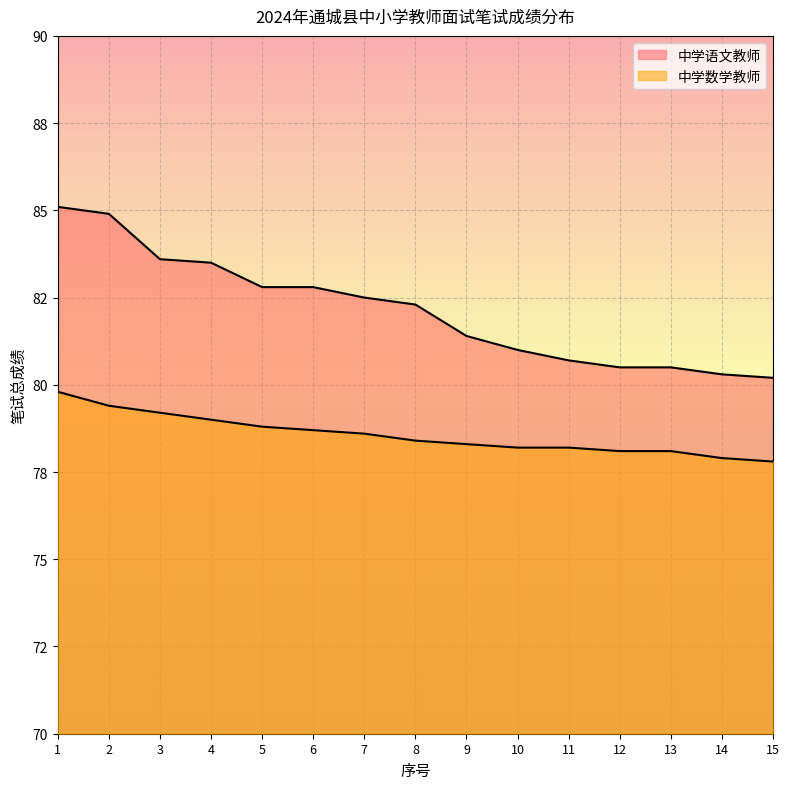

What is the average value of the 中学语文教师 series?

82.1